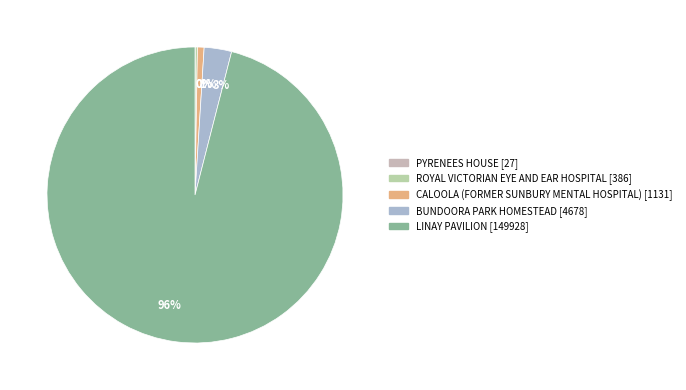

Which slice is the largest?

LINAY PAVILION